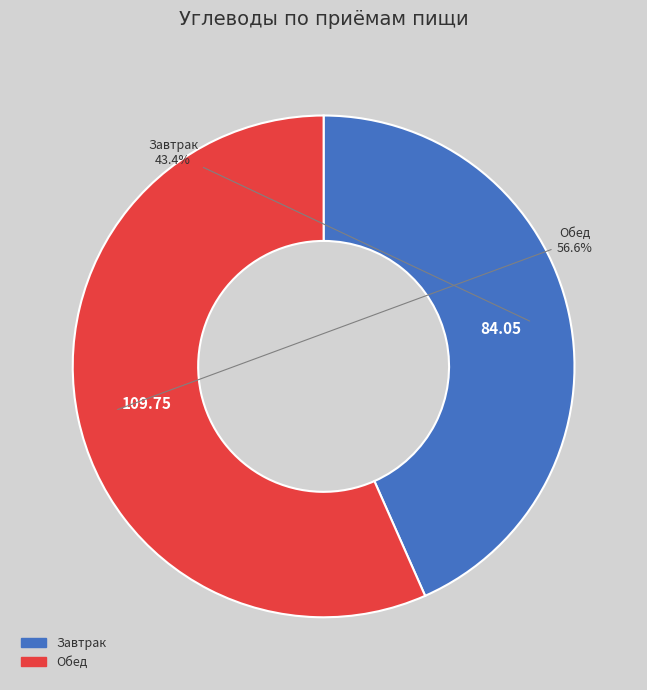

To the nearest percent, what is the combined percentage of Завтрак and Обед?

100%